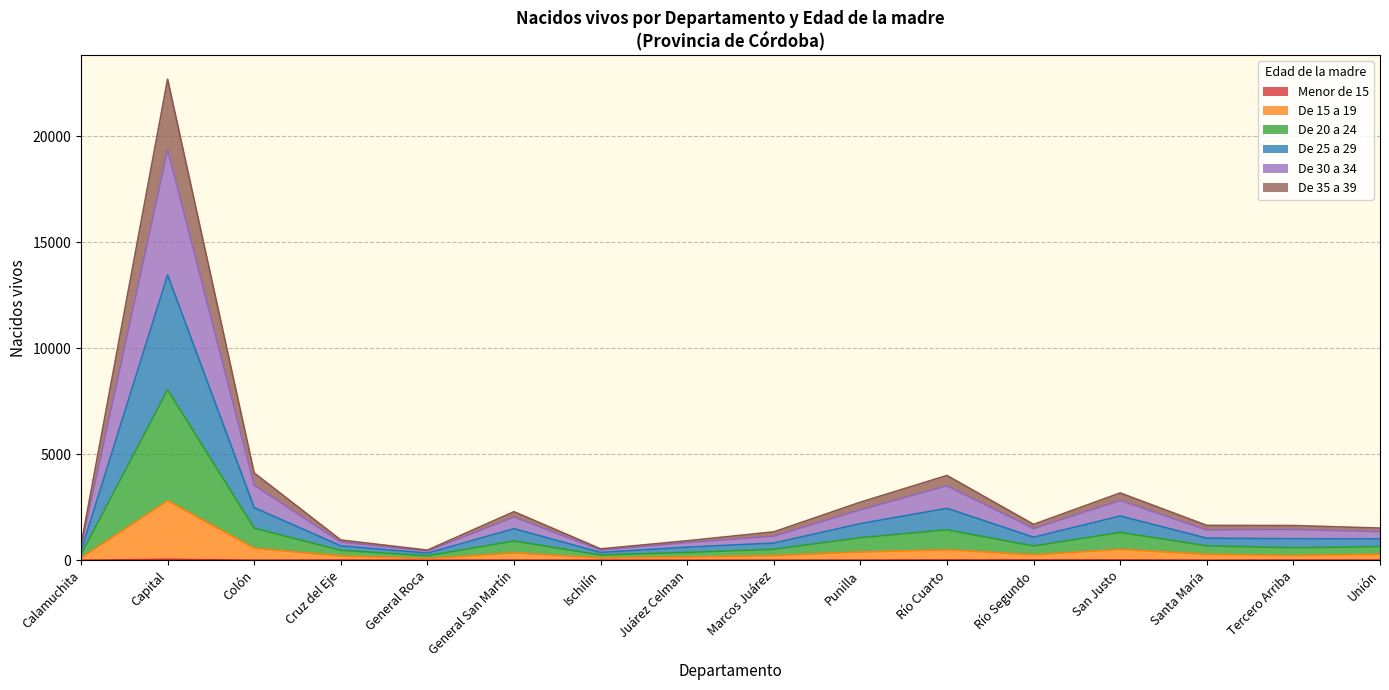

At San Justo, list the series in order from largest to smallest.

De 30 a 34, De 25 a 29, De 20 a 24, De 35 a 39, De 15 a 19, Menor de 15